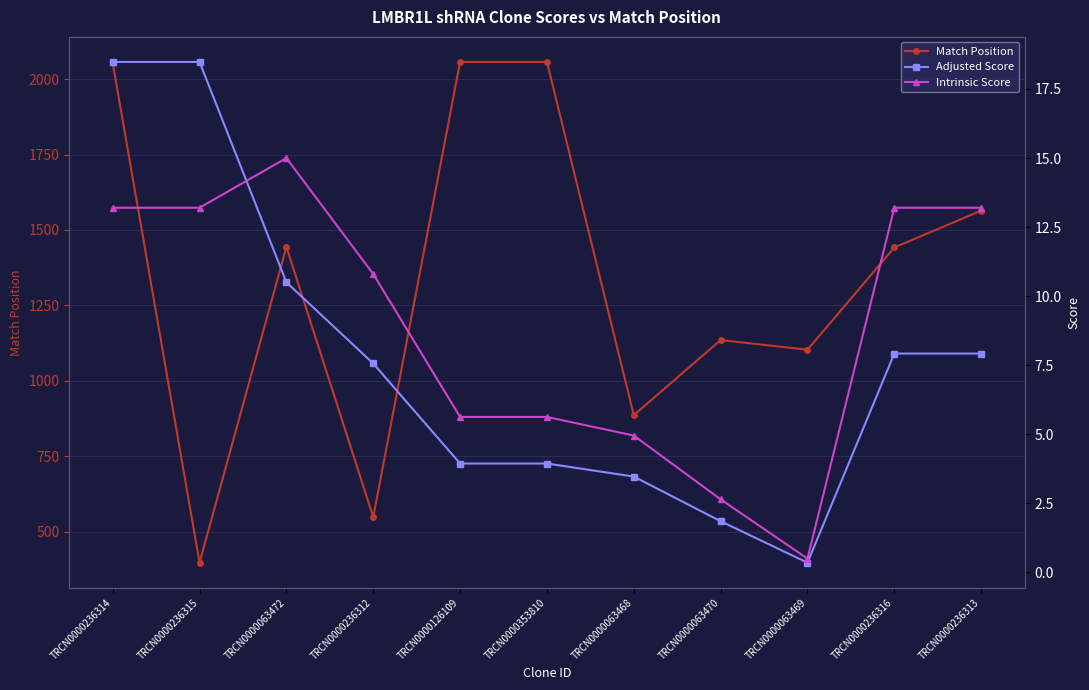

Reading right to left, list all the values displayed in this chart.

Match Position: TRCN0000236313=1564.0	TRCN0000236316=1442.0	TRCN0000063469=1103.0	TRCN0000063470=1135.0	TRCN0000063468=886.0	TRCN0000353810=2057.0	TRCN0000126109=2057.0	TRCN0000236312=548.0	TRCN0000063472=1444.0	TRCN0000236315=397.0	TRCN0000236314=2054.0
Adjusted Score: TRCN0000236313=7.9	TRCN0000236316=7.9	TRCN0000063469=0.3	TRCN0000063470=1.8	TRCN0000063468=3.5	TRCN0000353810=3.9	TRCN0000126109=3.9	TRCN0000236312=7.6	TRCN0000063472=10.5	TRCN0000236315=18.5	TRCN0000236314=18.5
Intrinsic Score: TRCN0000236313=13.2	TRCN0000236316=13.2	TRCN0000063469=0.5	TRCN0000063470=2.6	TRCN0000063468=5.0	TRCN0000353810=5.6	TRCN0000126109=5.6	TRCN0000236312=10.8	TRCN0000063472=15.0	TRCN0000236315=13.2	TRCN0000236314=13.2